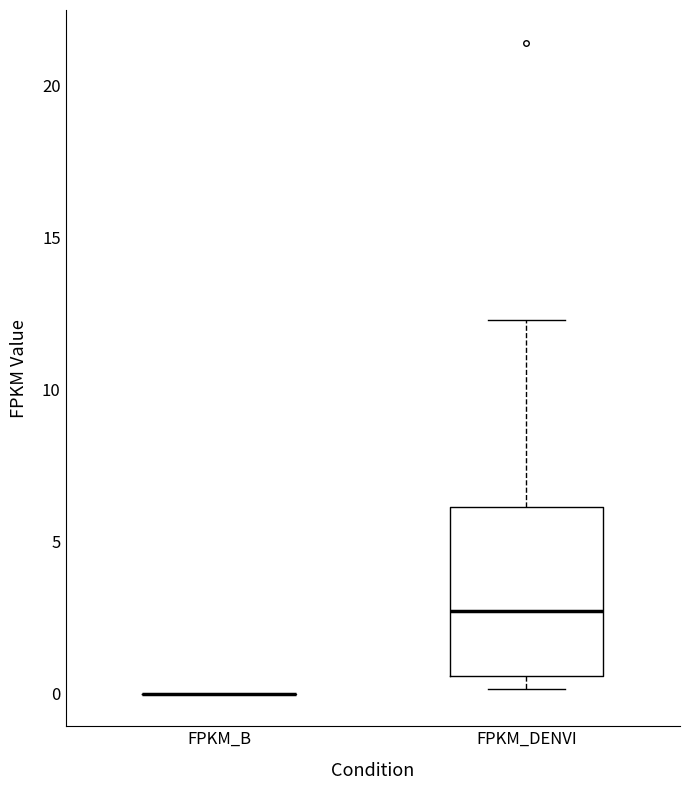

Comparing the boxes themselves (not the whiskers), which one is the tallest?

FPKM_DENVI